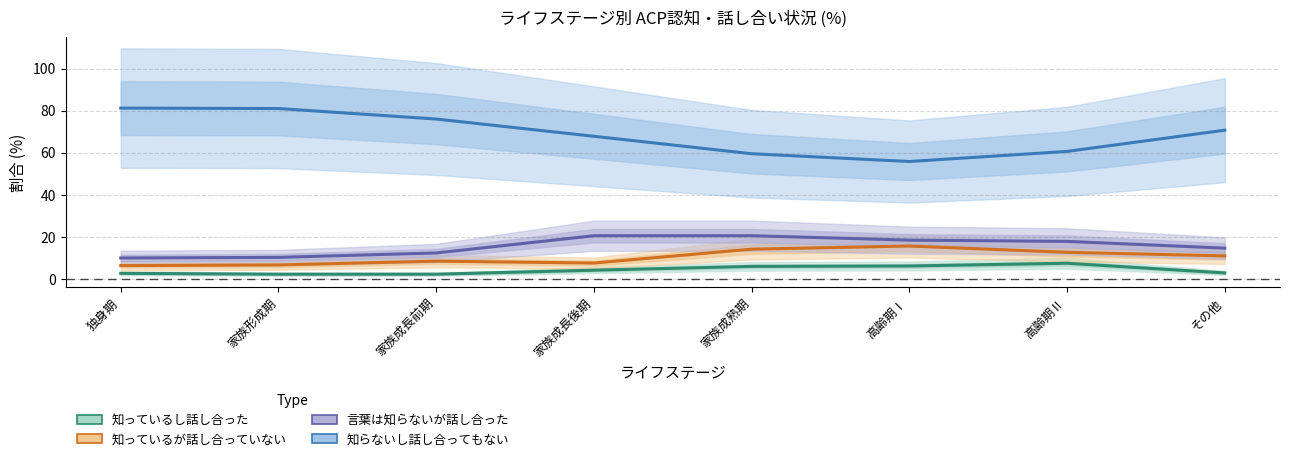

Reading left to right, what are all the values shown in this chart?

知っているし話し合った: 2.6	2.2	2.2	4.1	5.9	6.1	7.4	2.8
知っているが話し合っていない: 6.3	6.6	8.4	7.5	14.1	15.6	12.6	10.9
言葉は知らないが話し合った: 9.9	10.2	12.3	20.5	20.5	18.4	17.8	14.6
知らないし話し合ってもない: 81.2	81.0	76.0	67.8	59.5	55.8	60.6	70.7